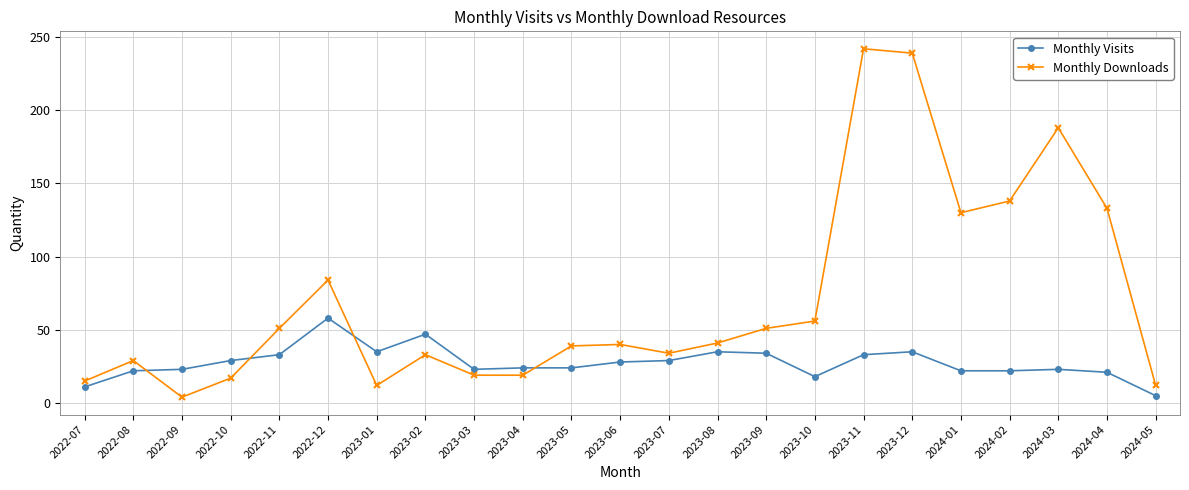

Where do Monthly Downloads and Monthly Visits first cross each other?

2022-08 and 2022-09